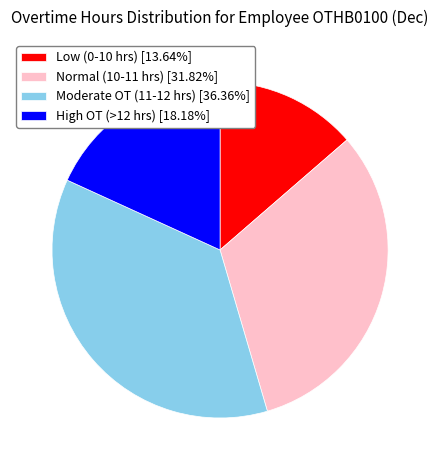

Do Normal (10-11 hrs) [31.82%] and Moderate OT (11-12 hrs) [36.36%] together represent more than half of the pie?

Yes